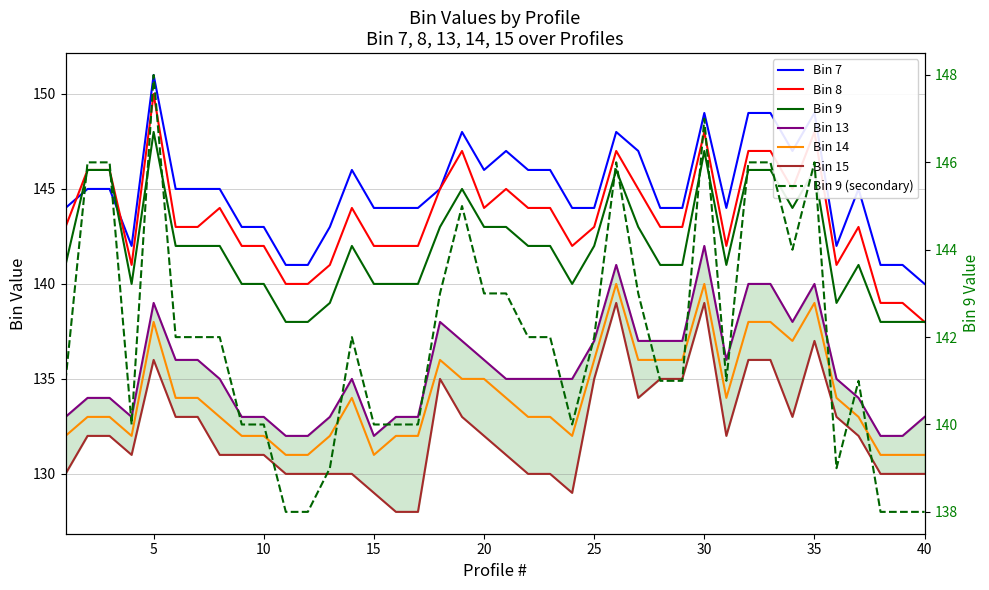

What is the total value across all series at 9?

821